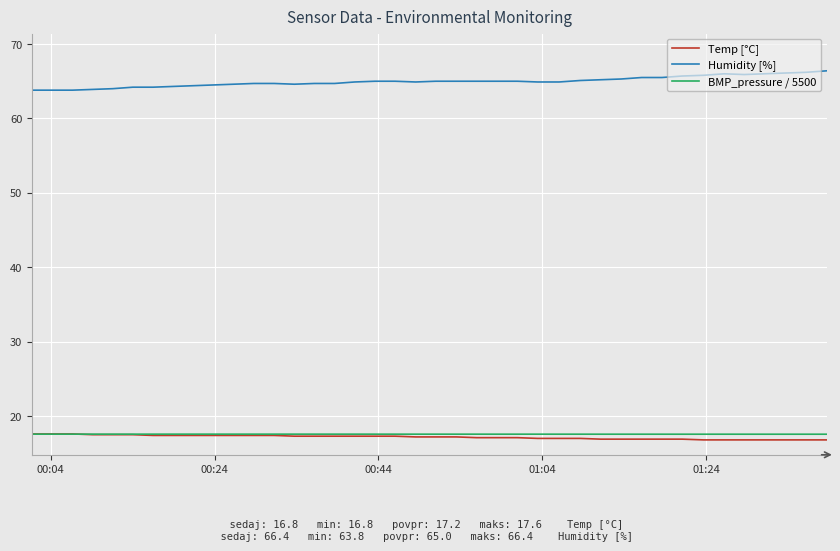

True or false: Humidity [%] and Temp [°C] cross at least once.

False